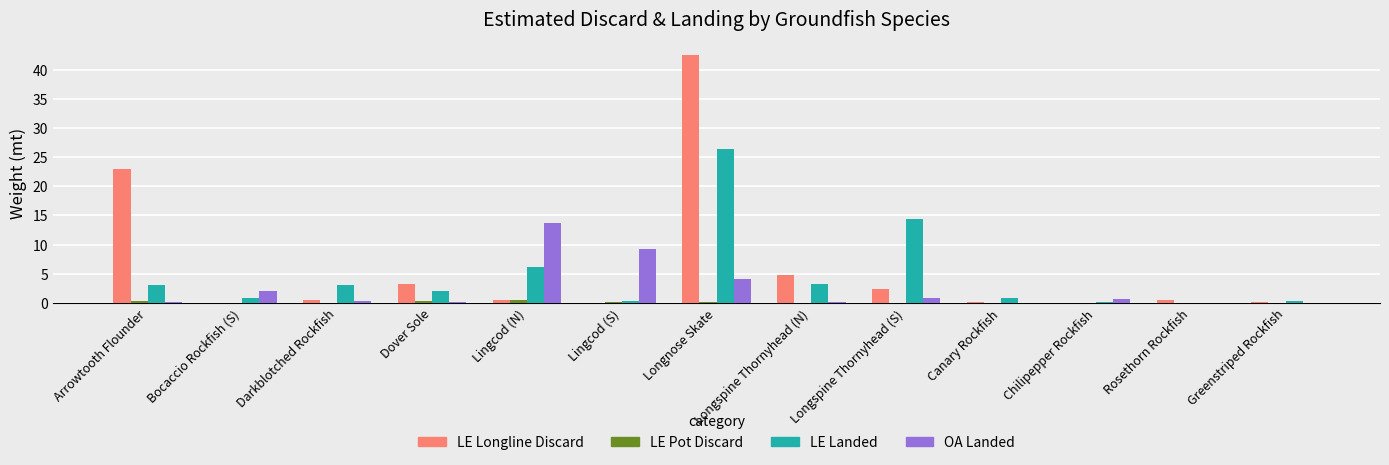

At which category is the sum across all series the highest?

Longnose Skate